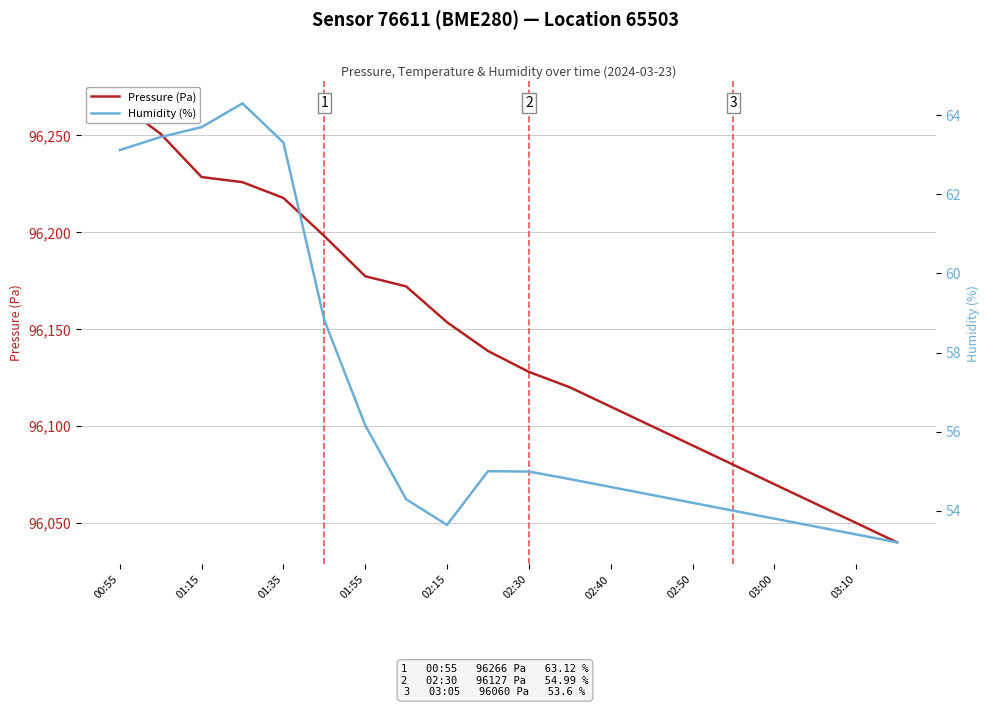

What is the total value across all series at 02:50?

96144.2